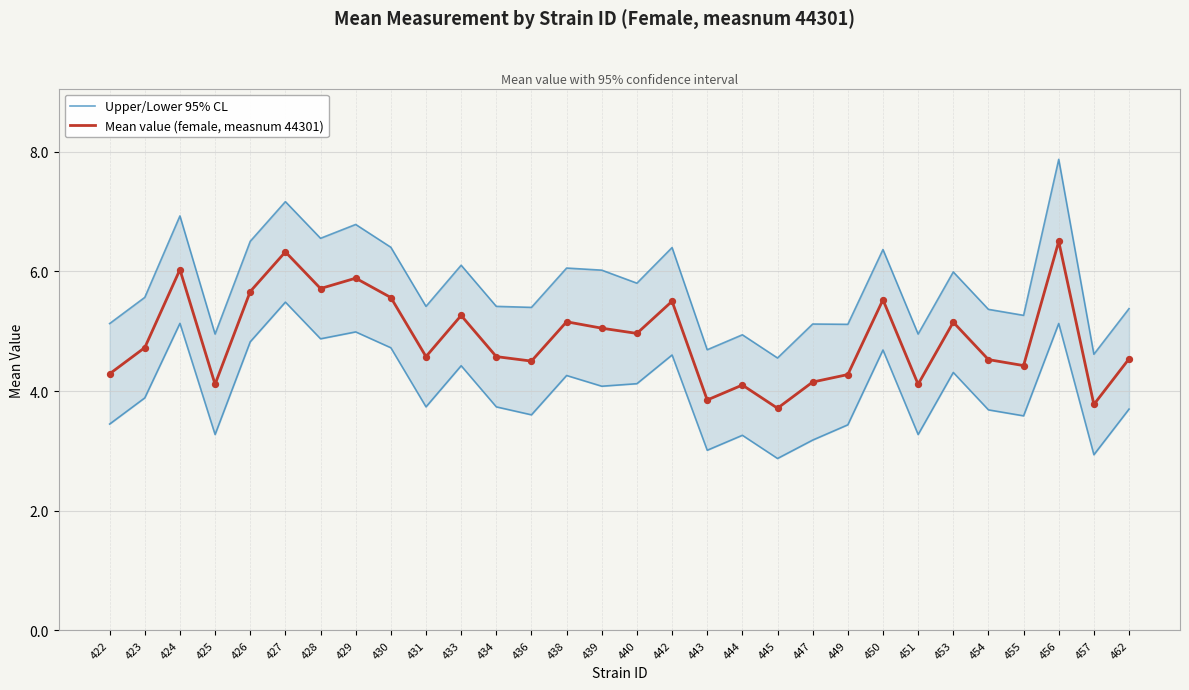

At how many categories does at least one series exceed 3?

30